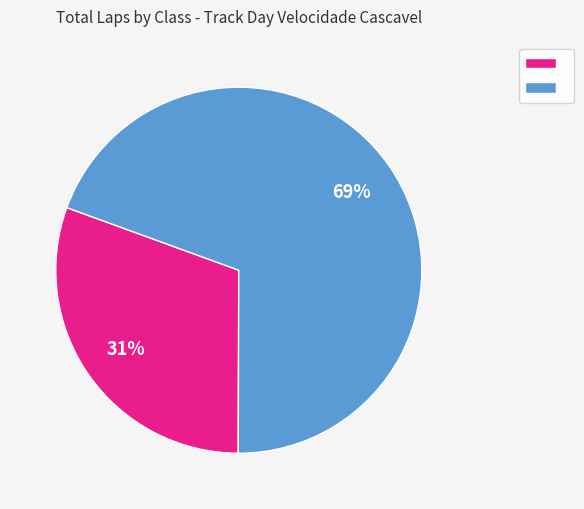

To the nearest percent, what is the average slice percentage?

50%